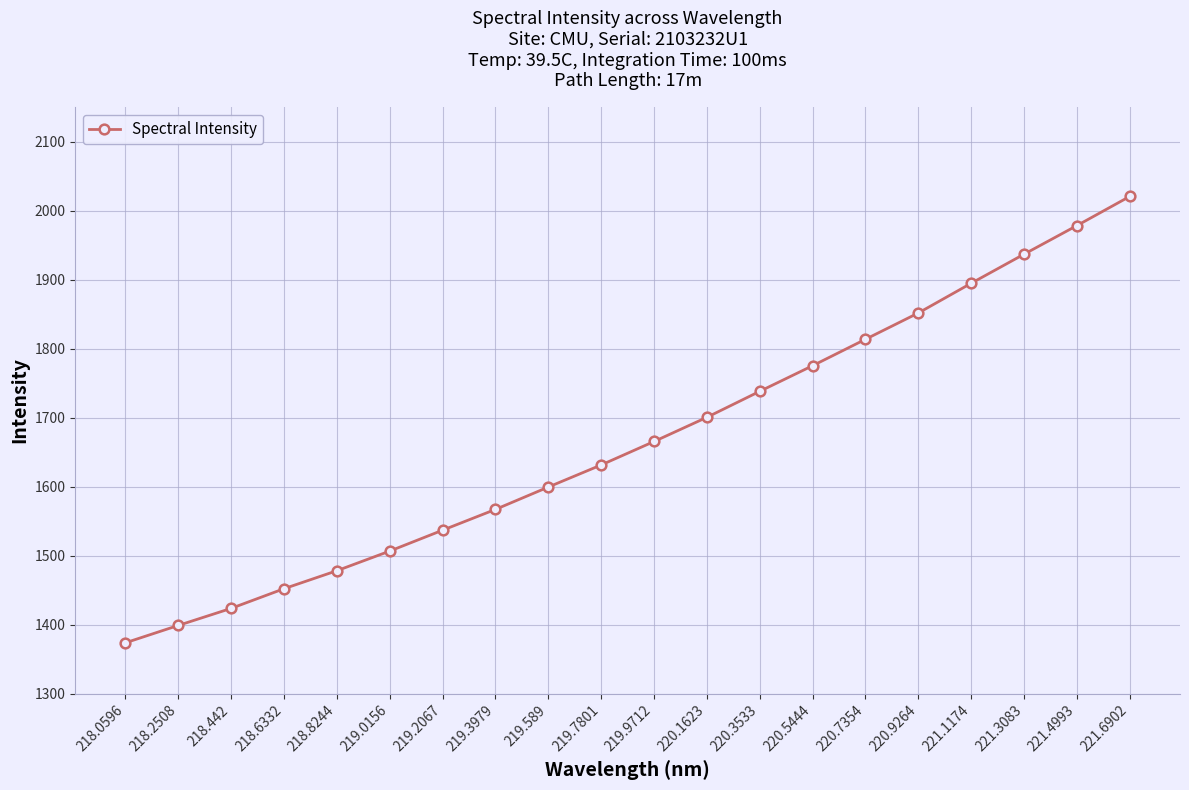

Approximately how many times larger is the value at 220.9264 compared to 218.8244?

1.3